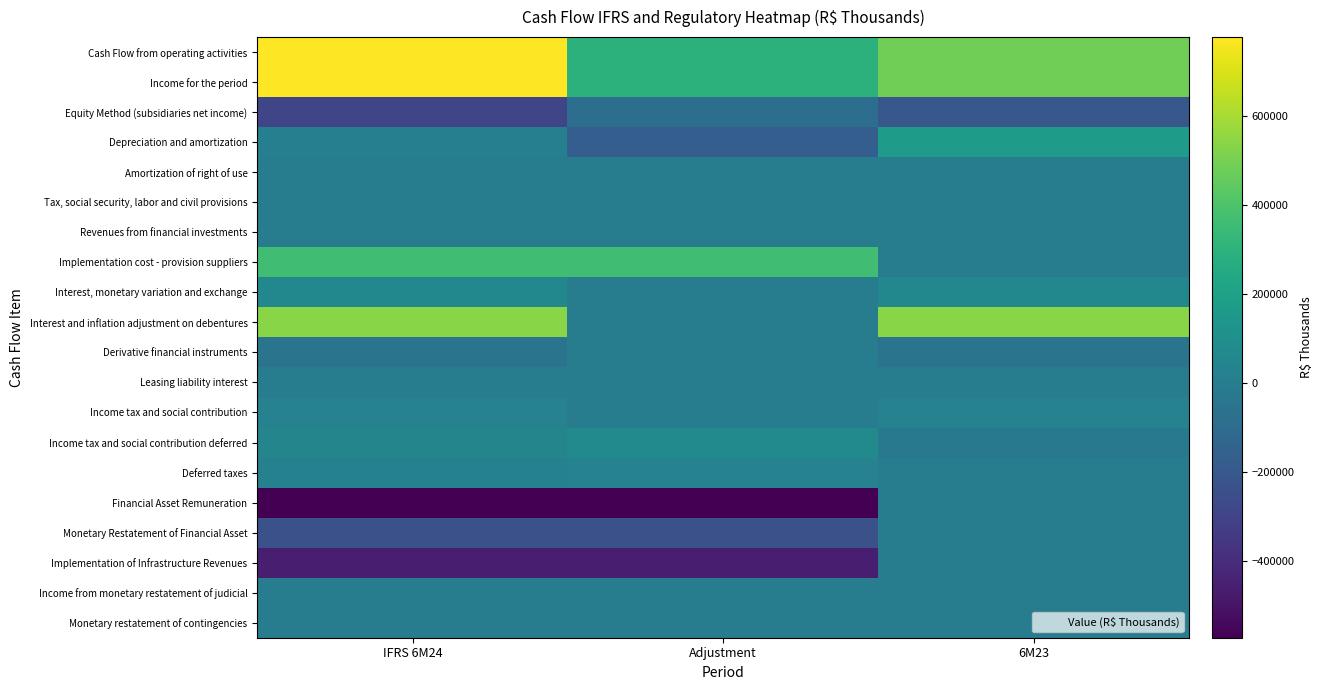

What is the minimum value shown in the chart?

-571392